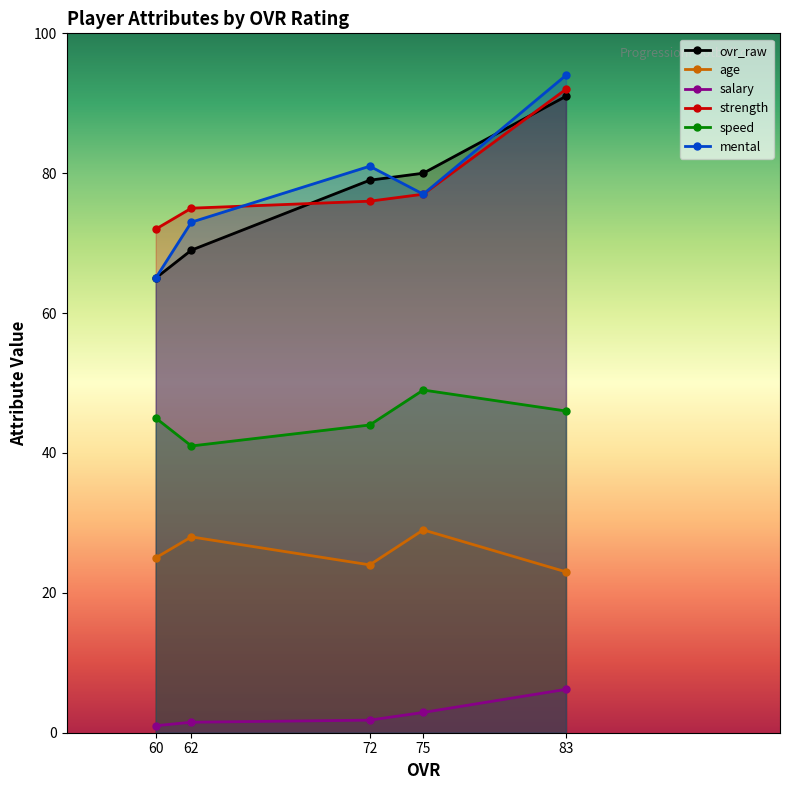

At which label is strength closest to 82?

75